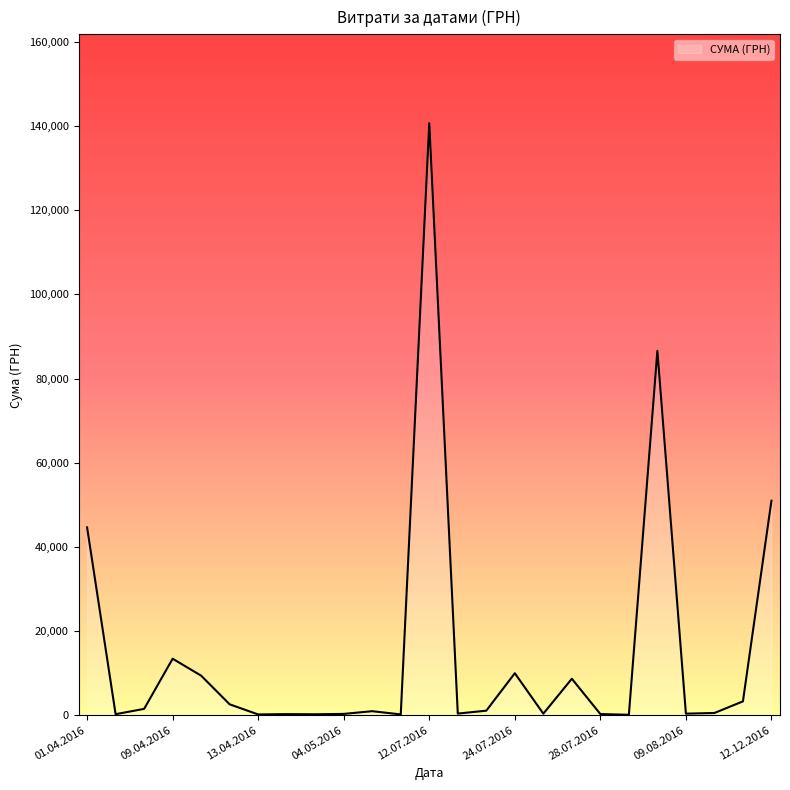

What is the maximum value shown in the chart?

140706.2